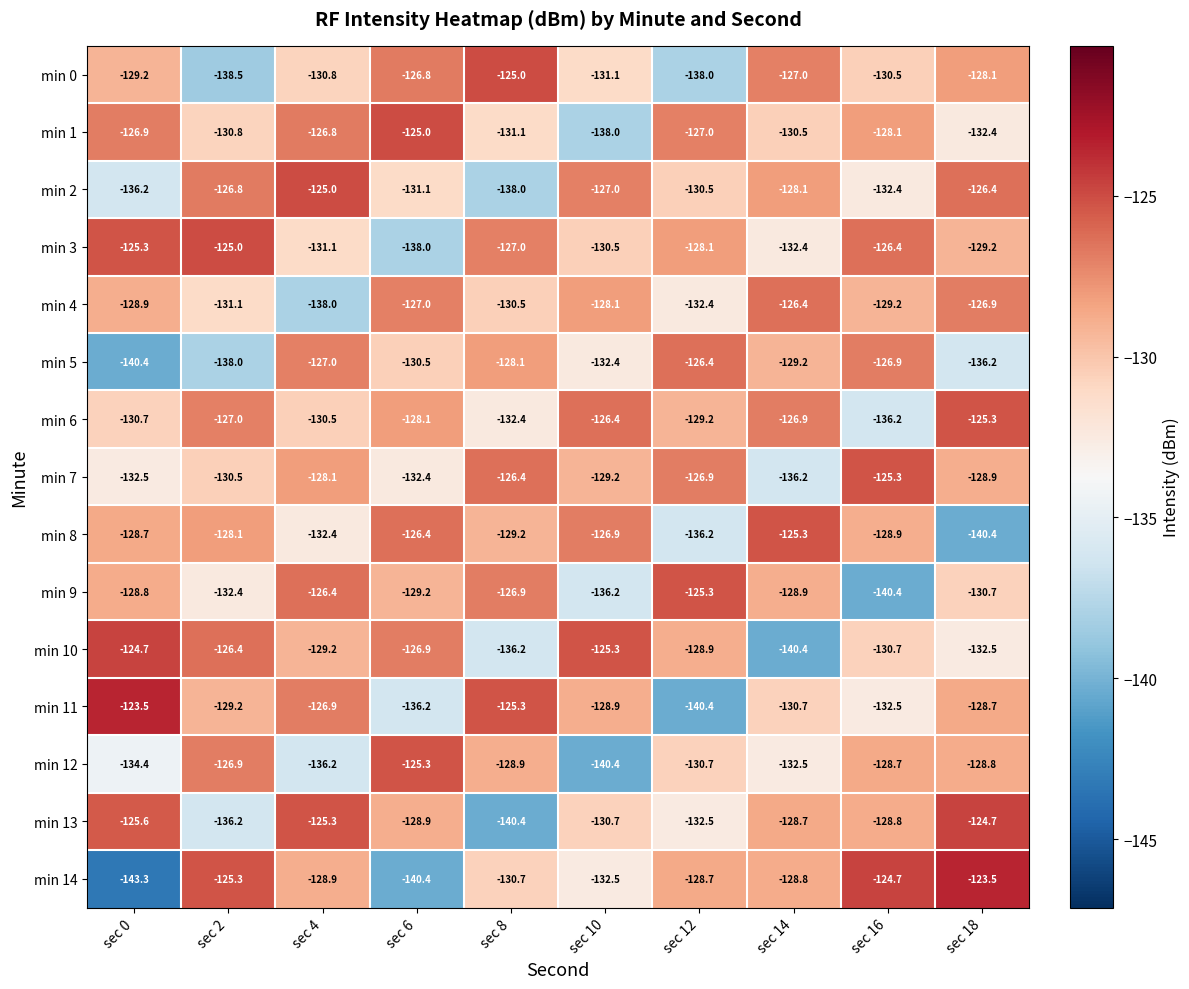

Count the number of categories in the chart.

10